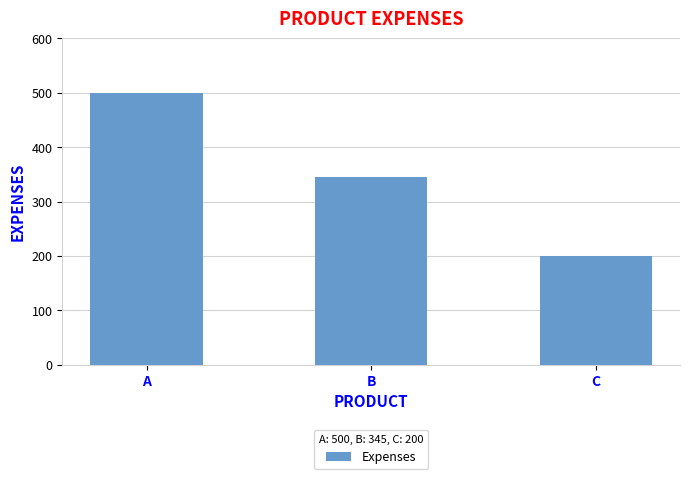

Reading left to right, what are all the values shown in this chart?

A=500	B=345	C=200